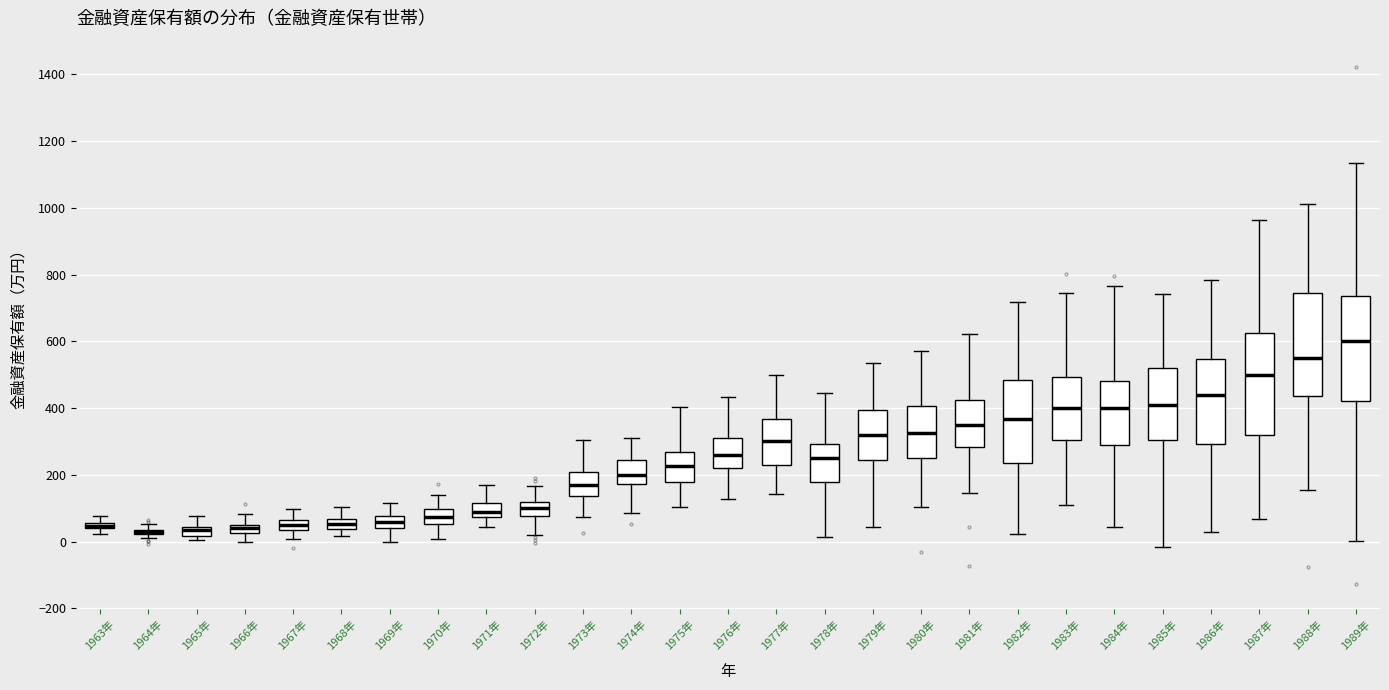

Where does the upper whisker of the box for 1977年 end on the y-axis? The values are not printed on the chart, so give them approximately, as read against the axis.

500